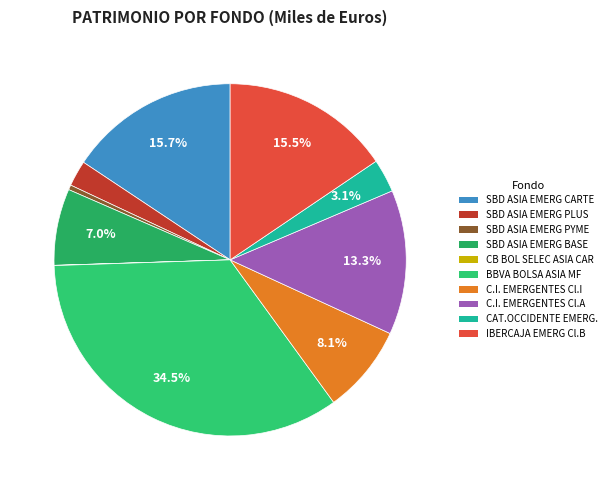

Which category has the biggest portion of the pie?

BBVA BOLSA ASIA MF